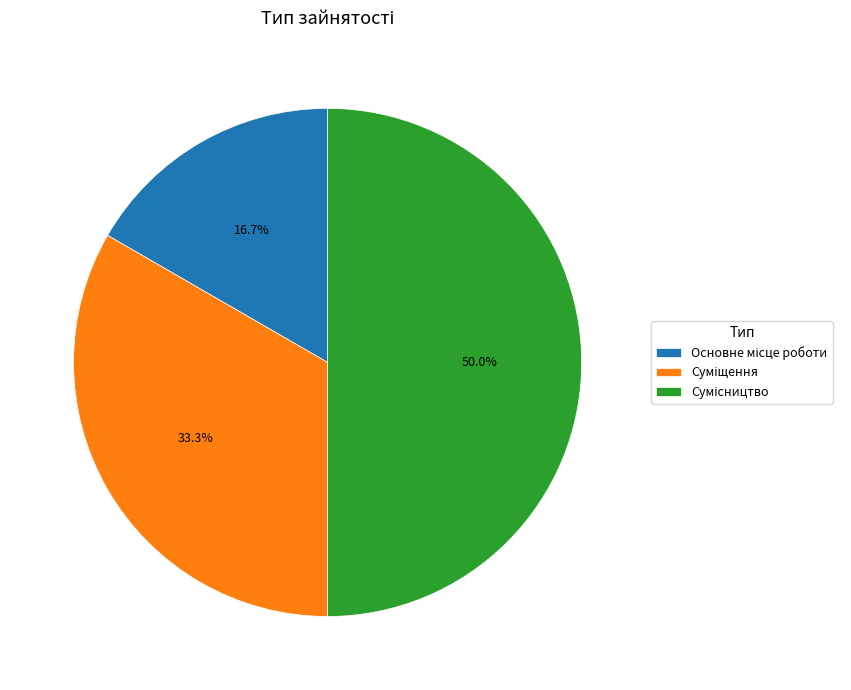

What is the smallest slice in the pie chart?

Основне місце роботи